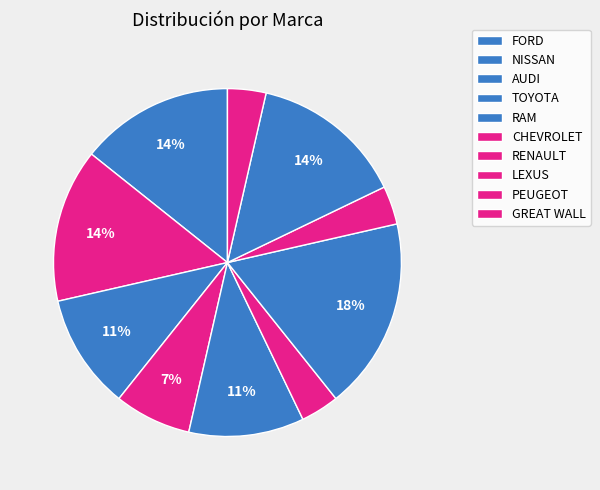

How many segments does this pie chart have?

10